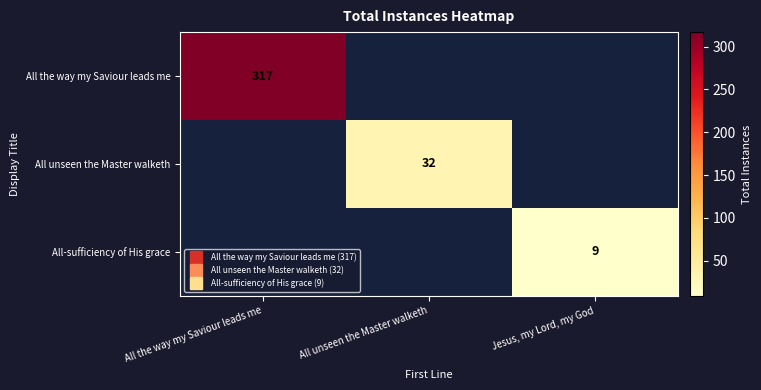

The All unseen the Master walketh series shows 50 at All unseen the Master walketh. True or false?

False